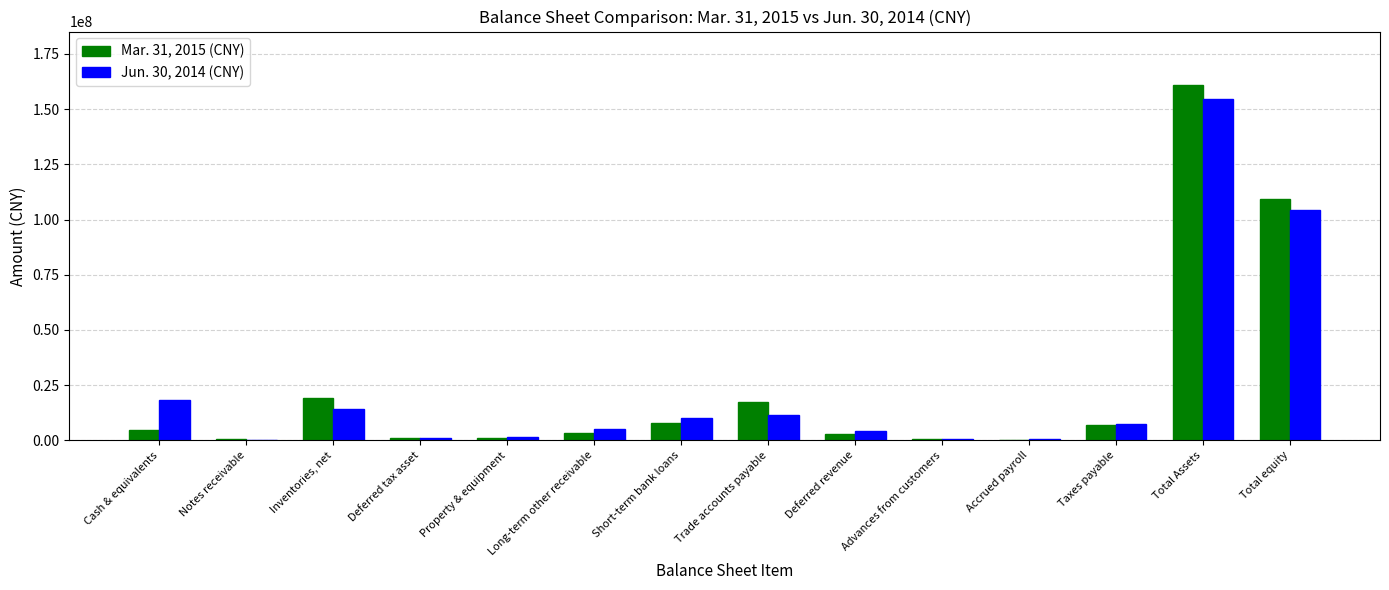

What is the maximum value shown in the chart?

160981515